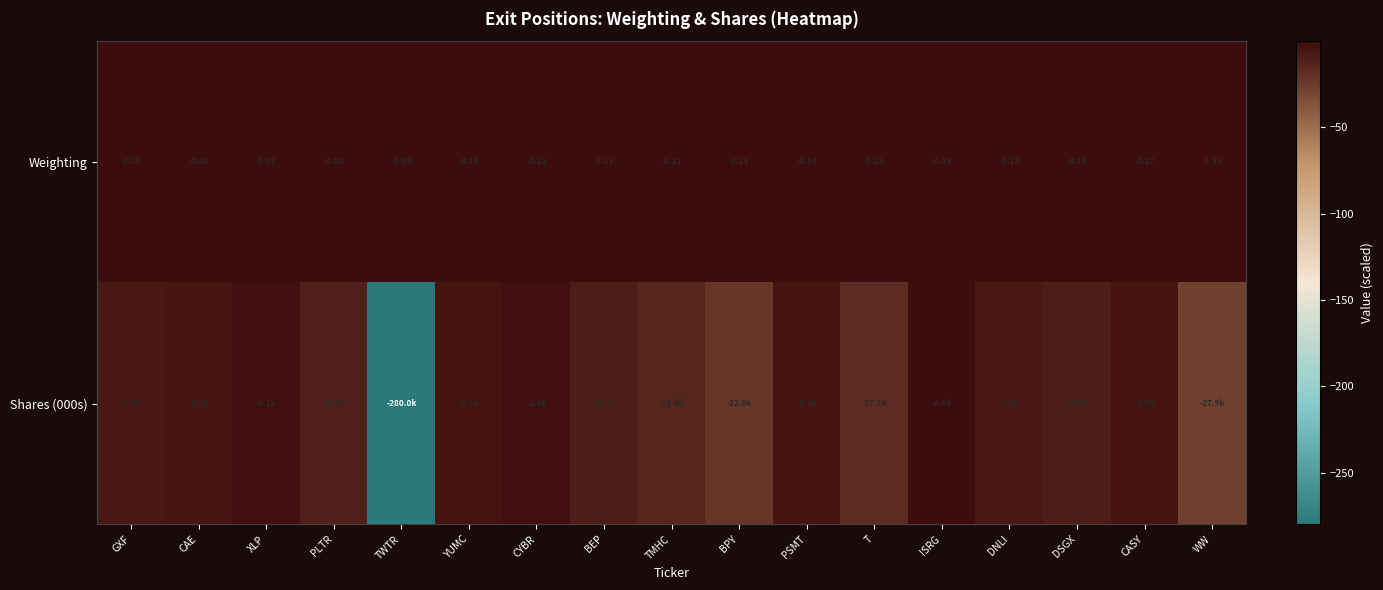

Rank the categories by Shares (000s) value from highest to lowest.

ISRG, CYBR, XLP, CASY, YUMC, PSMT, CAE, GXF, DNLI, DSGX, BEP, PLTR, TMHC, T, BPY, WW, TWTR